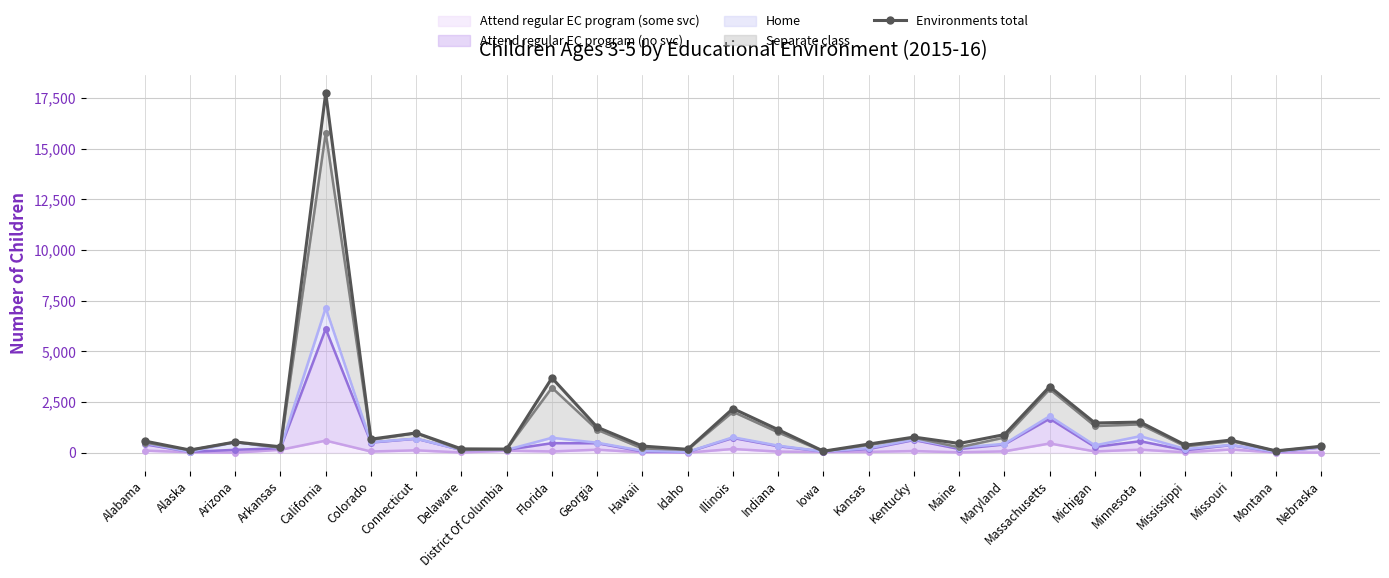

What is the maximum value shown in the chart?

17754